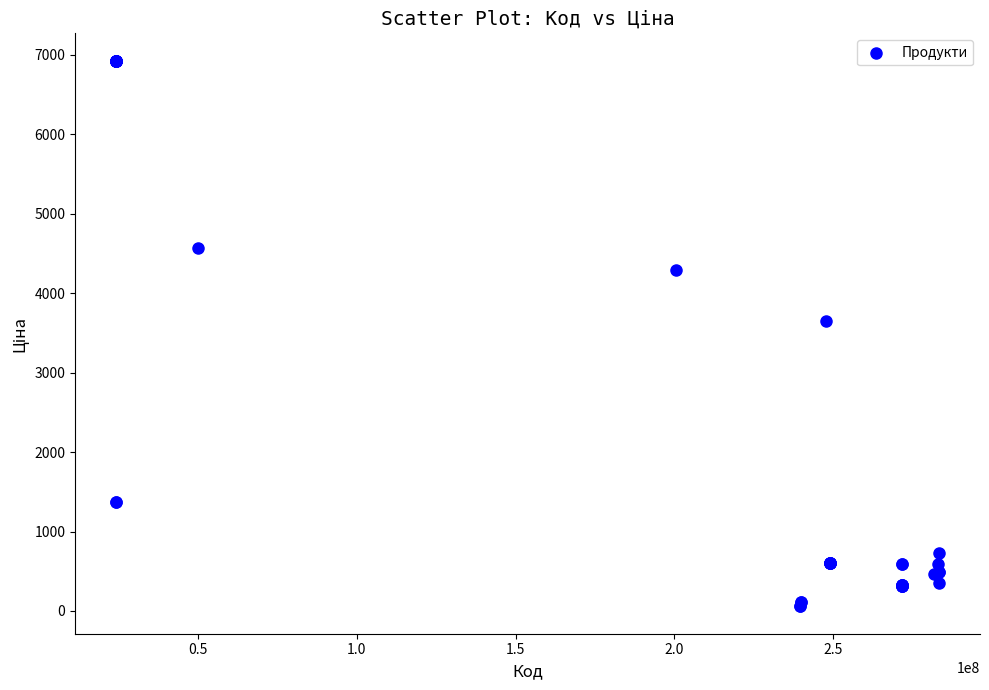

What Y value in the scatter plot is closest to 3491?

3646.5